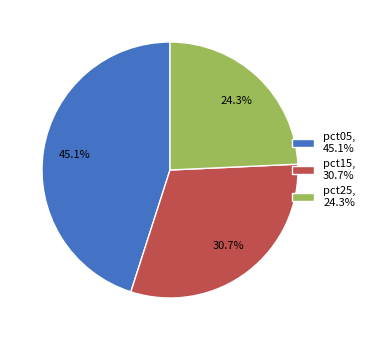

Which category has the biggest portion of the pie?

pct05, 45.1%